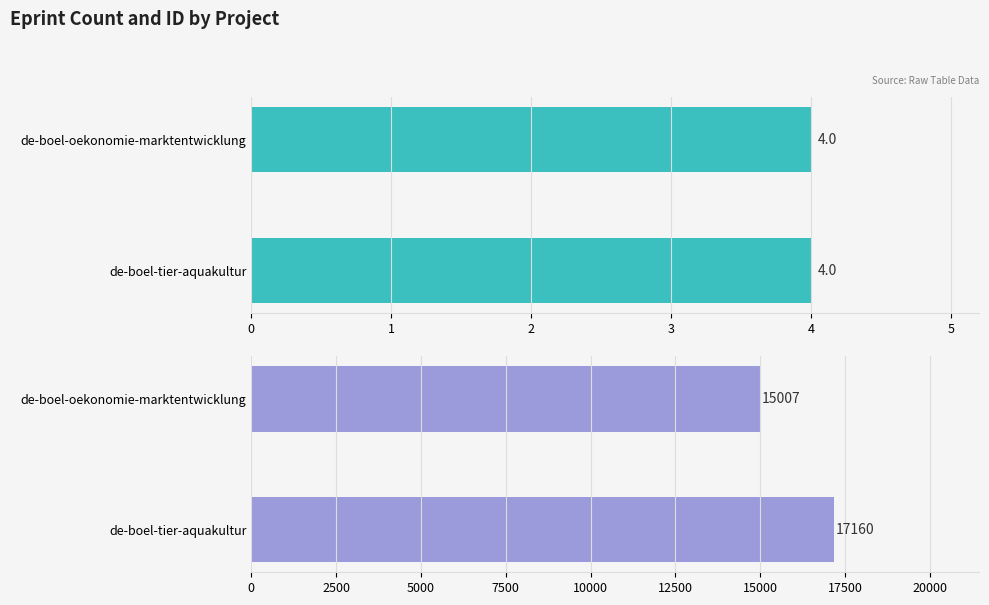

What is the sum of the Eprint ID values at de-boel-tier-aquakultur and de-boel-oekonomie-marktentwicklung?

32167.0